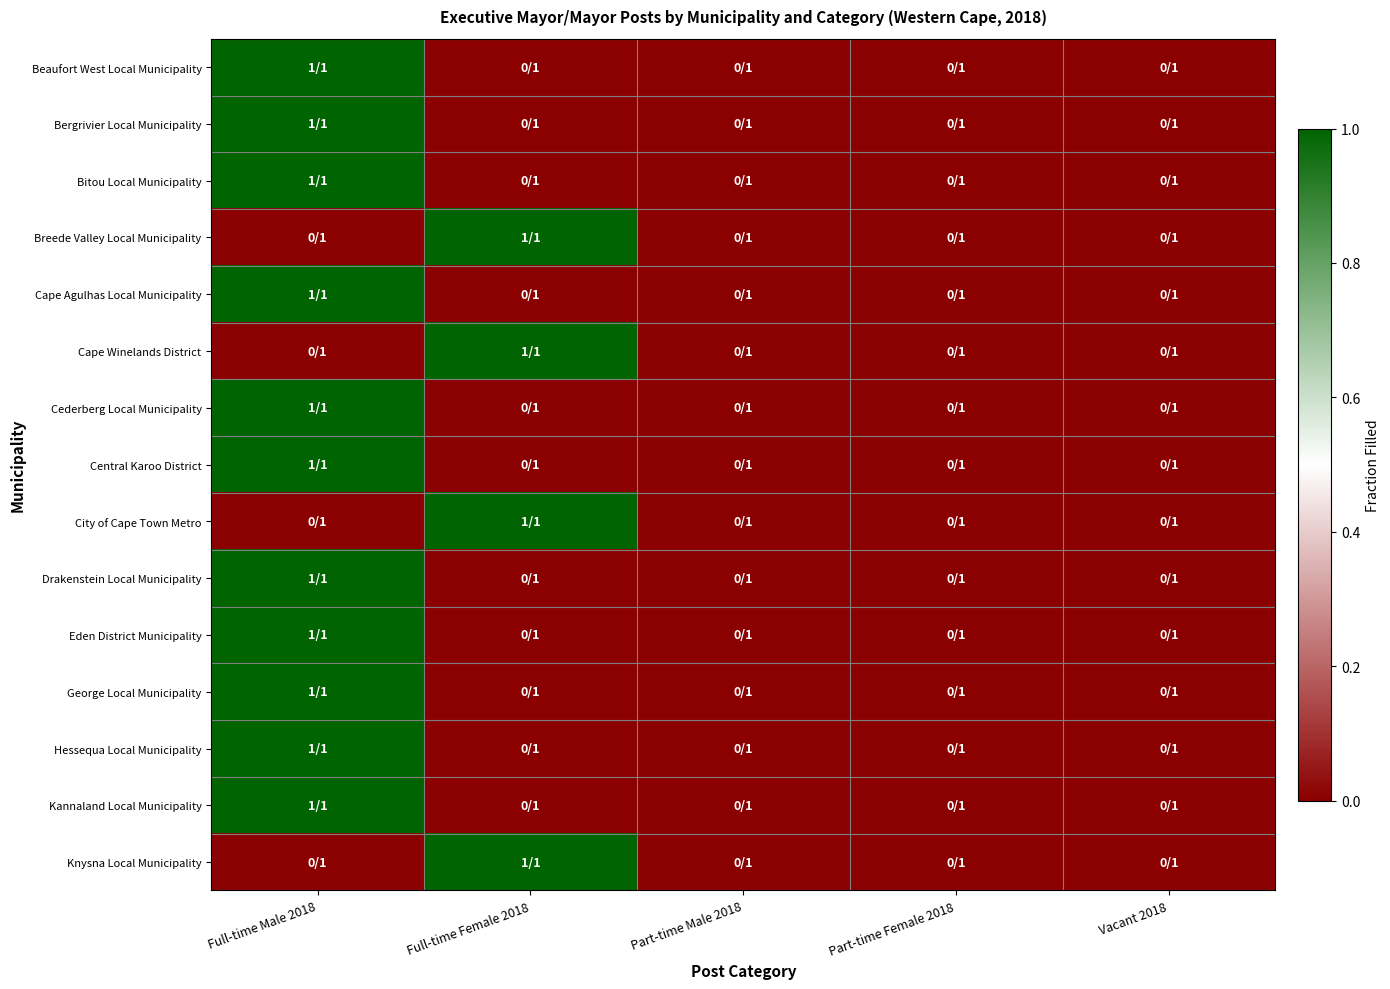

At which category is the sum across all series the highest?

Full-time Male 2018